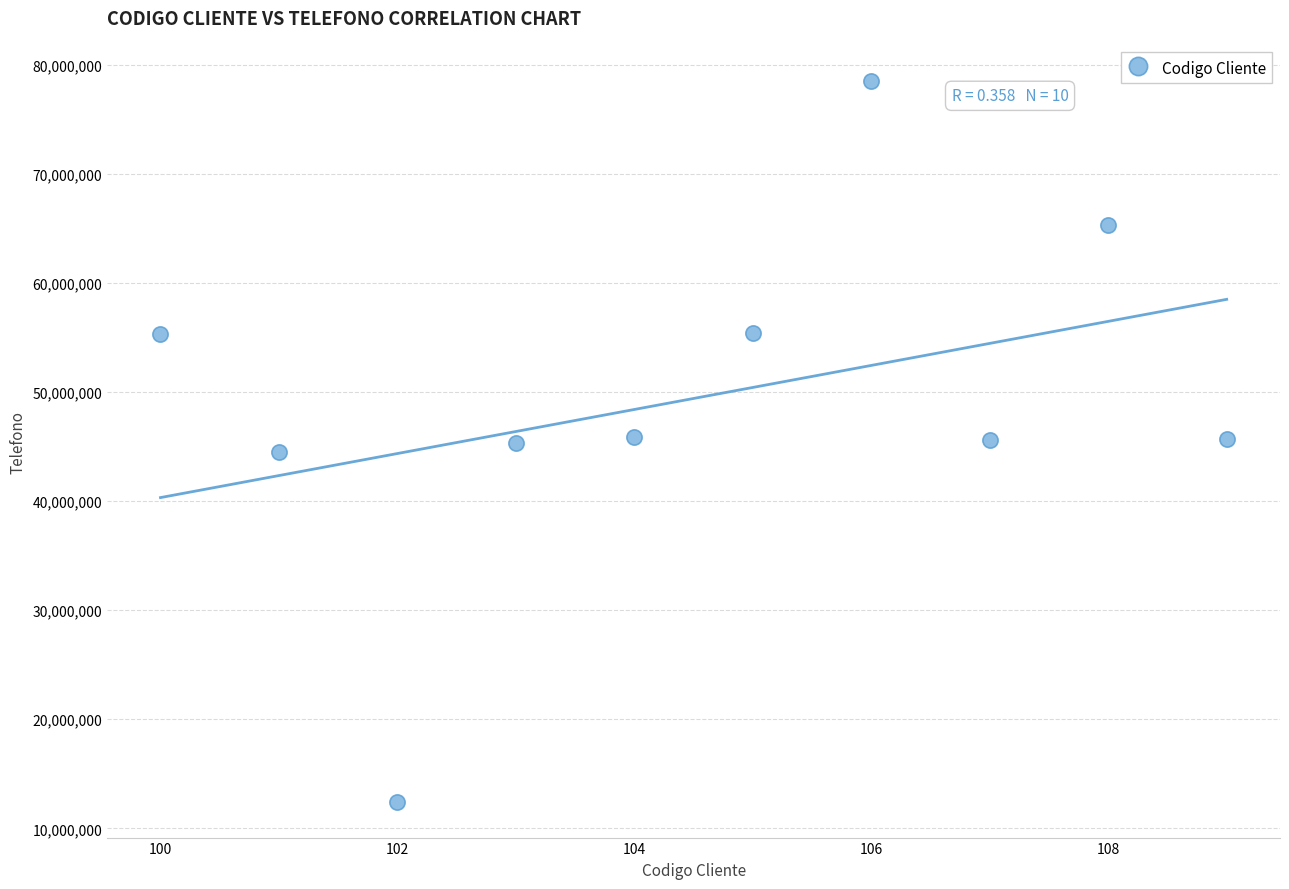

What is the range of Y values (max minus min)?

66100824